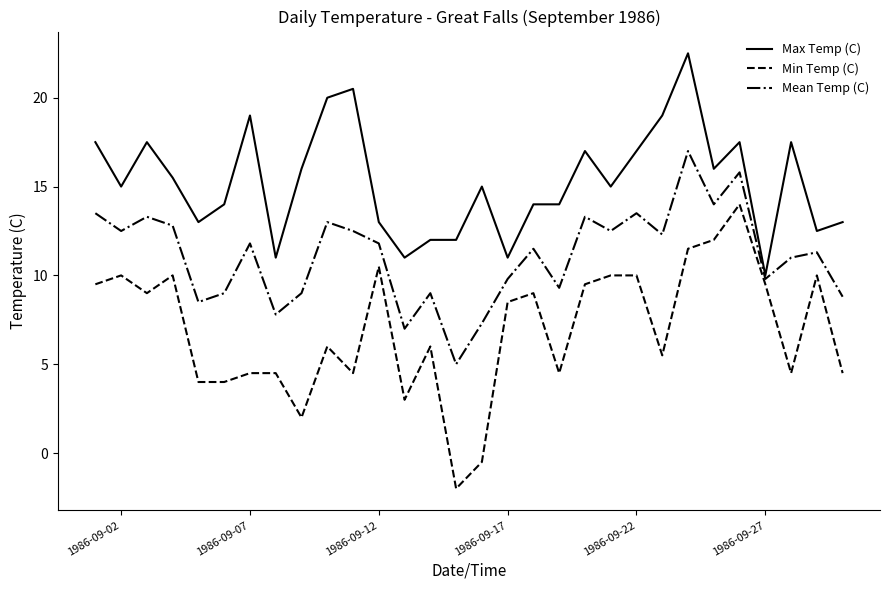

Which series has the widest spread of values?

Min Temp (C)